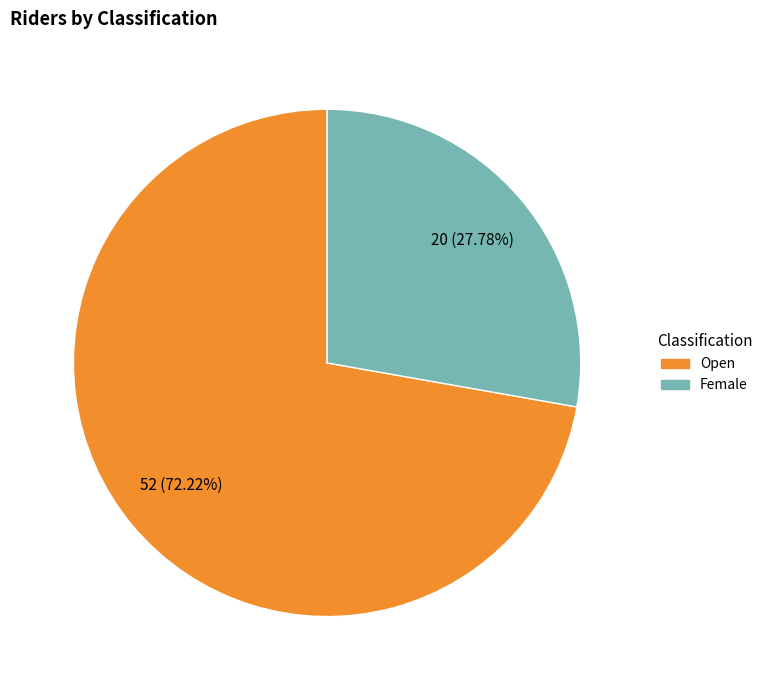

Between Female and Open, which is larger?

Open